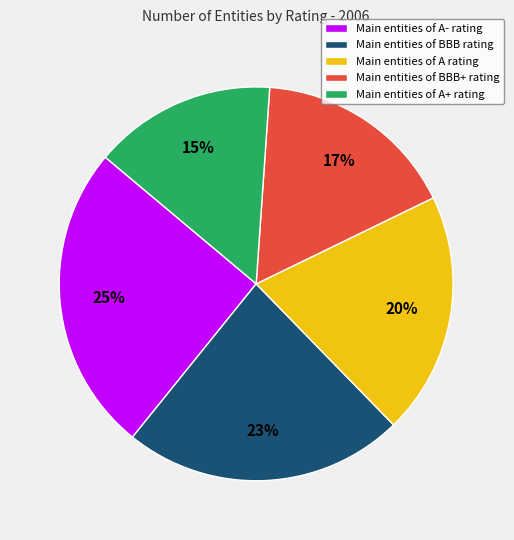

Is it true that Main entities of BBB rating is 23% of the pie?

True